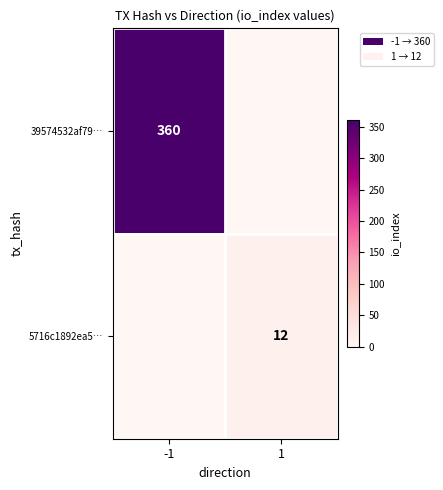

The value of 5716c1892ea5… at 1 is 19. True or false?

False